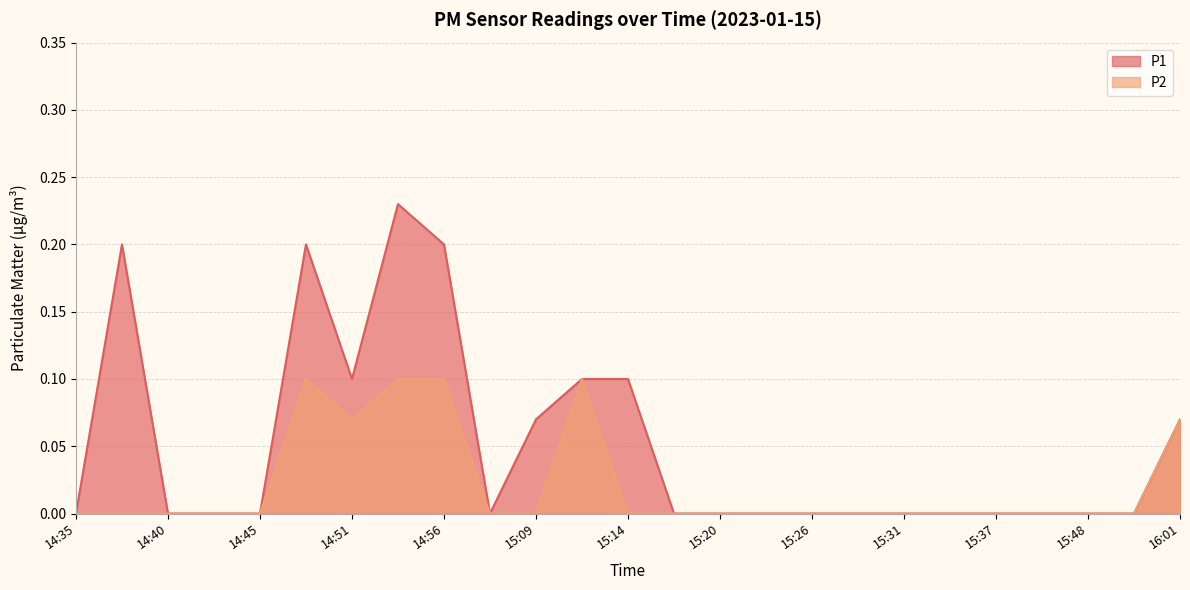

Which category has the highest value across all series?

14:53